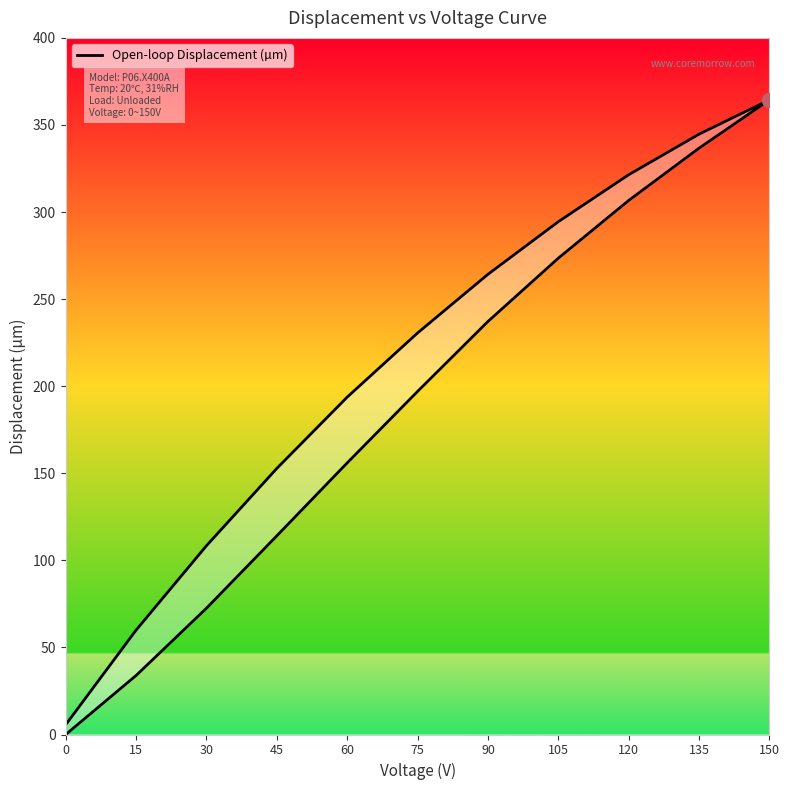

How many lines are shown in the chart?

1